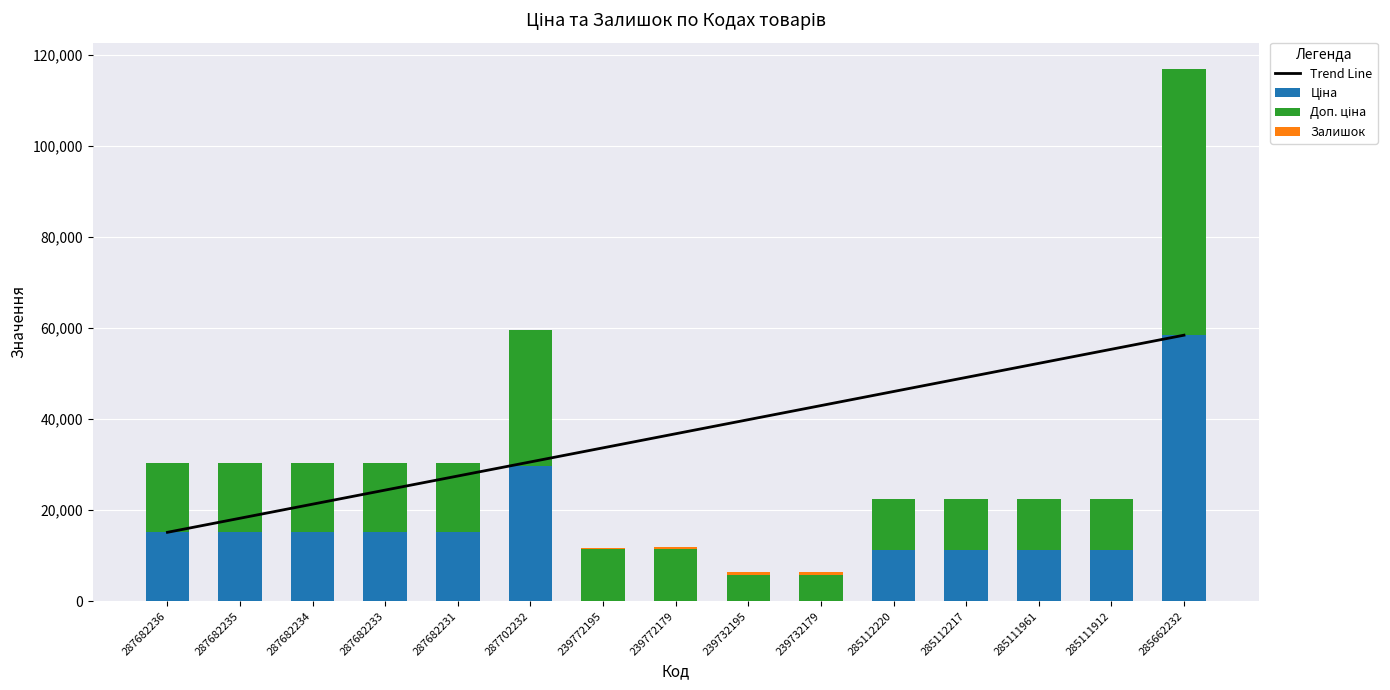

How many series are shown in this chart?

3